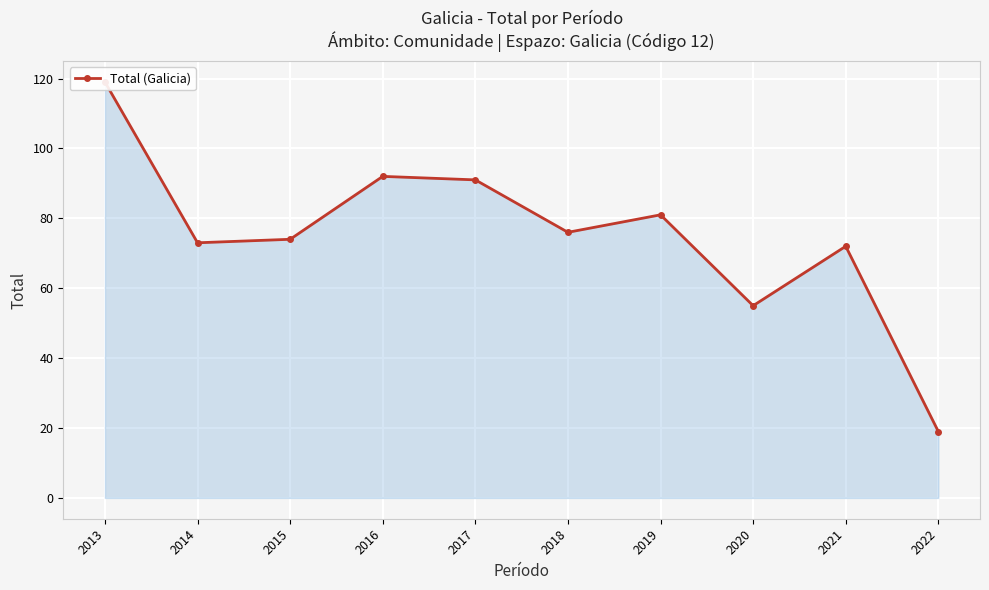

True or false: the data shows 13 at 2020.

False